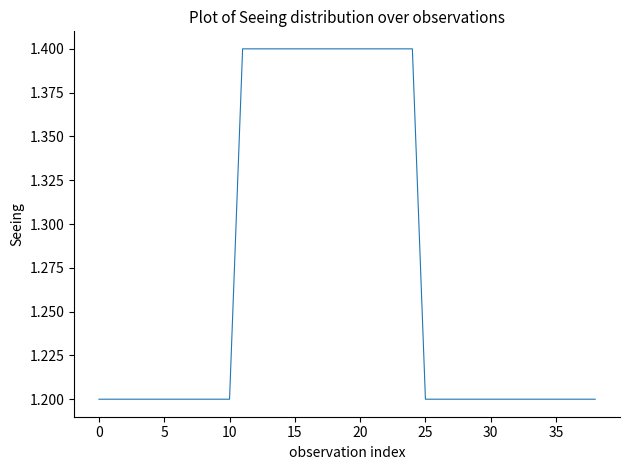

What is the minimum value shown in the chart?

1.2